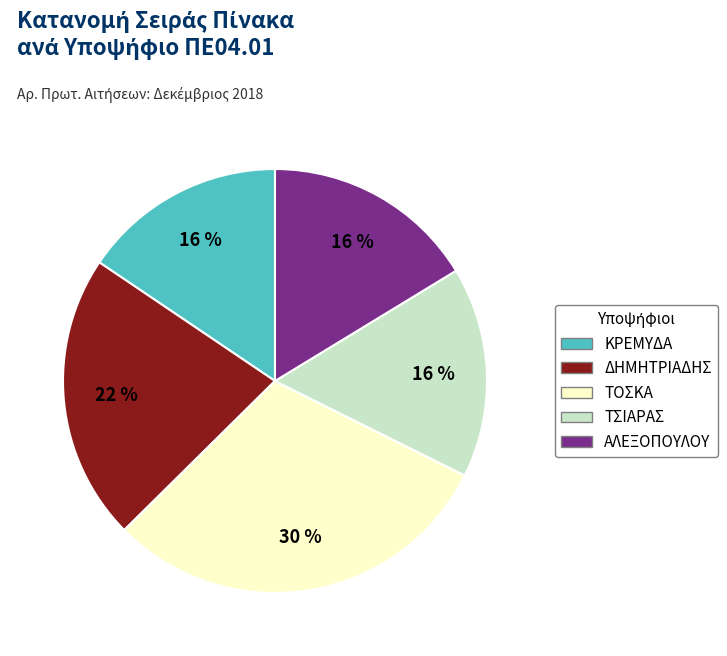

To the nearest percent, what is the average slice percentage?

20%